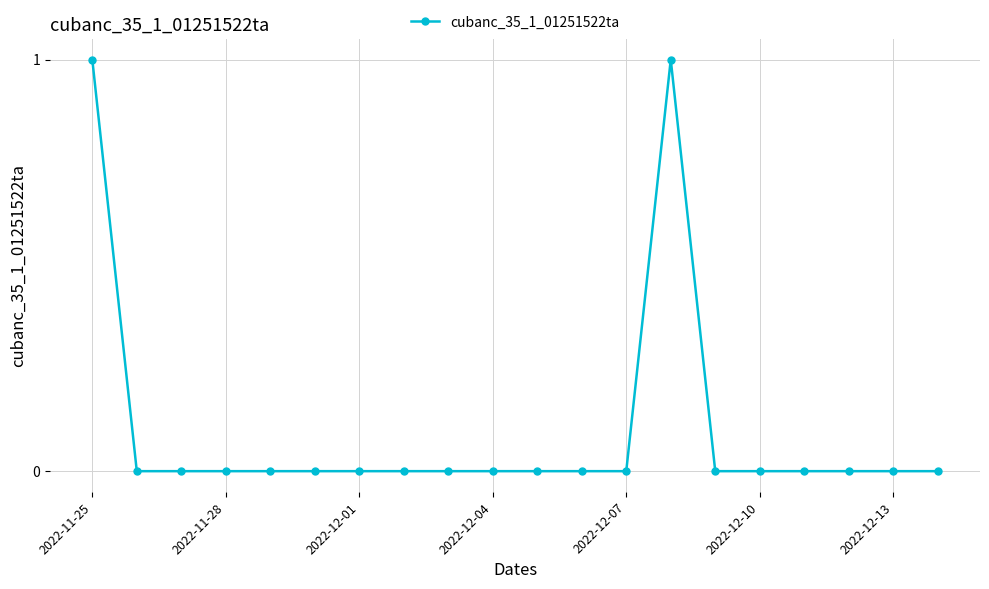

What is the difference between the second highest and minimum values?

1